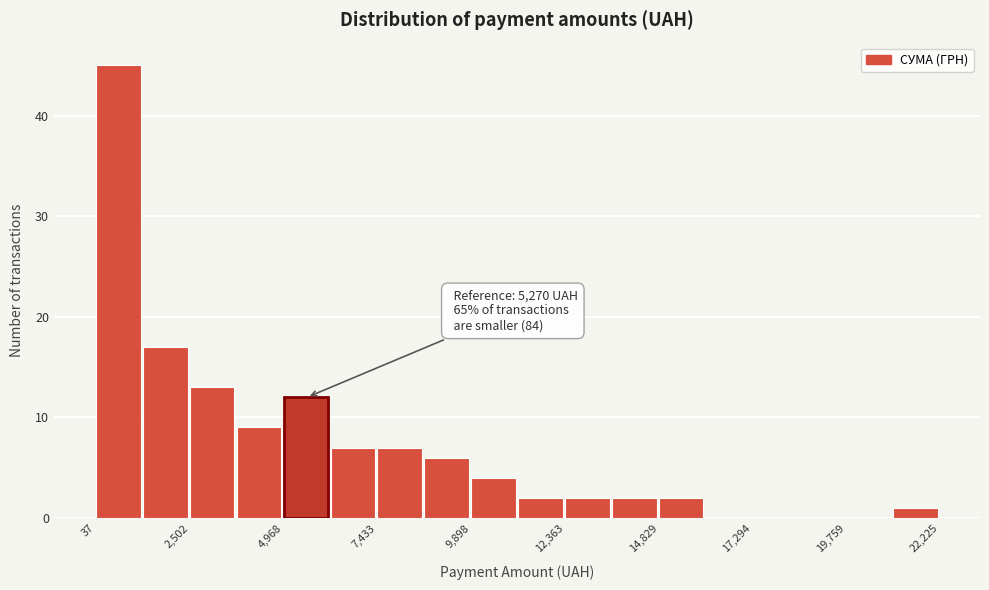

Read against the x-axis, roughly where is the centre of the tallest bar?

500